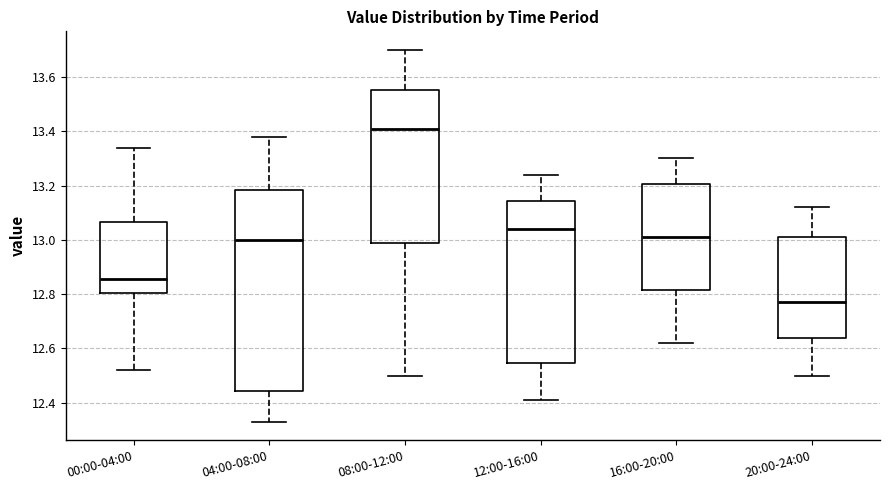

Comparing the boxes themselves (not the whiskers), which one is the tallest?

04:00-08:00